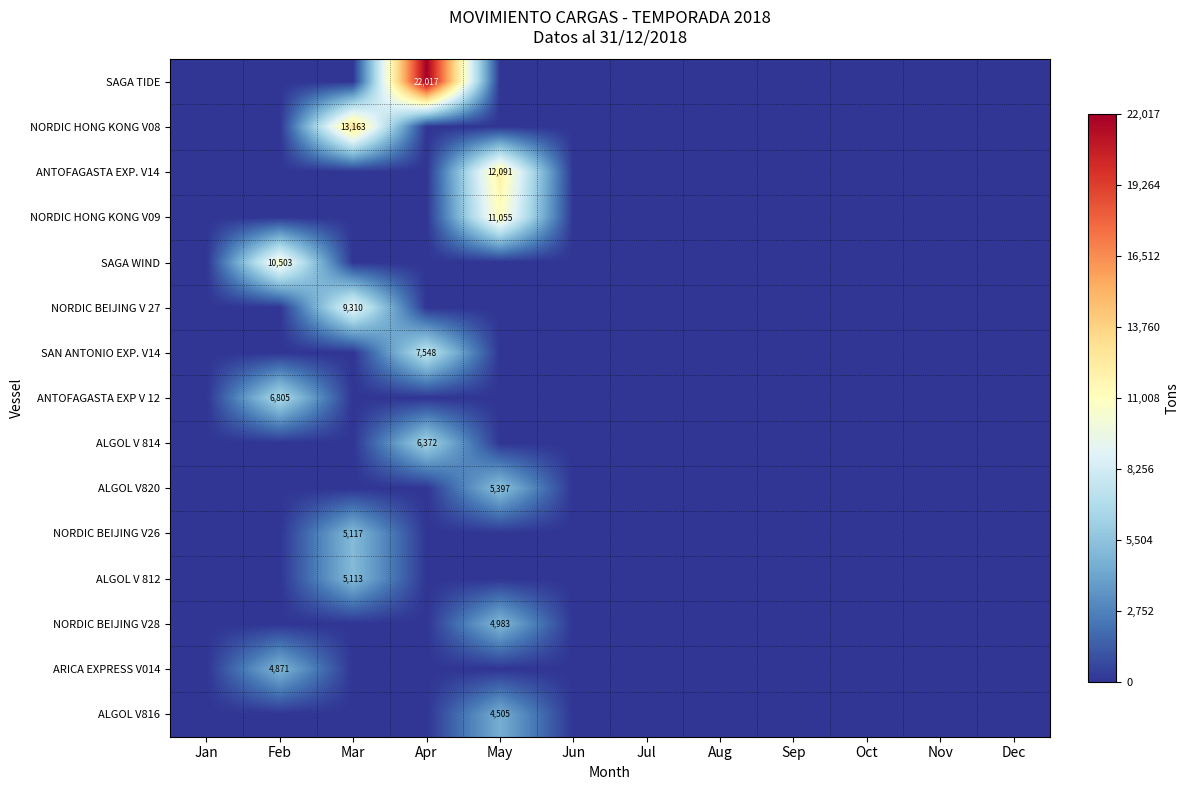

List the labels in order of SAGA WIND value, largest first.

Feb, Jan, Mar, Apr, May, Jun, Jul, Aug, Sep, Oct, Nov, Dec